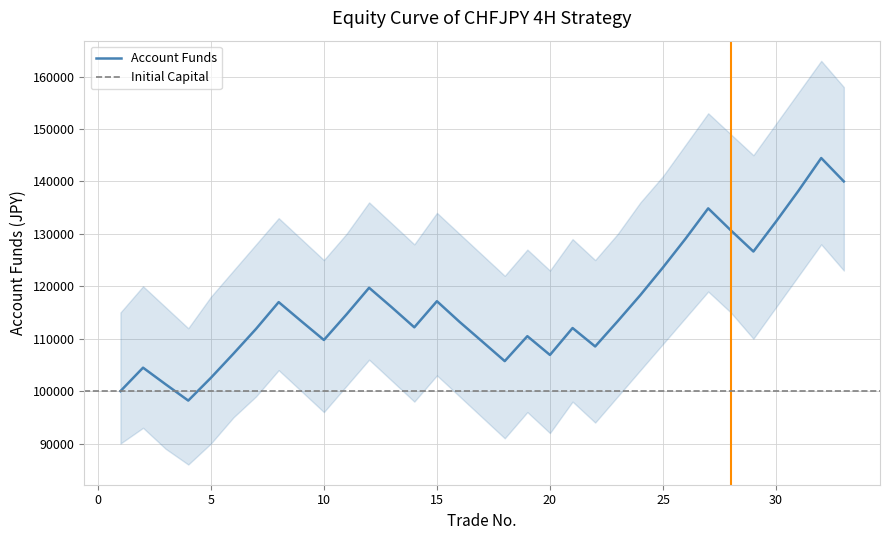

What is the sum of all values?

3843270.2